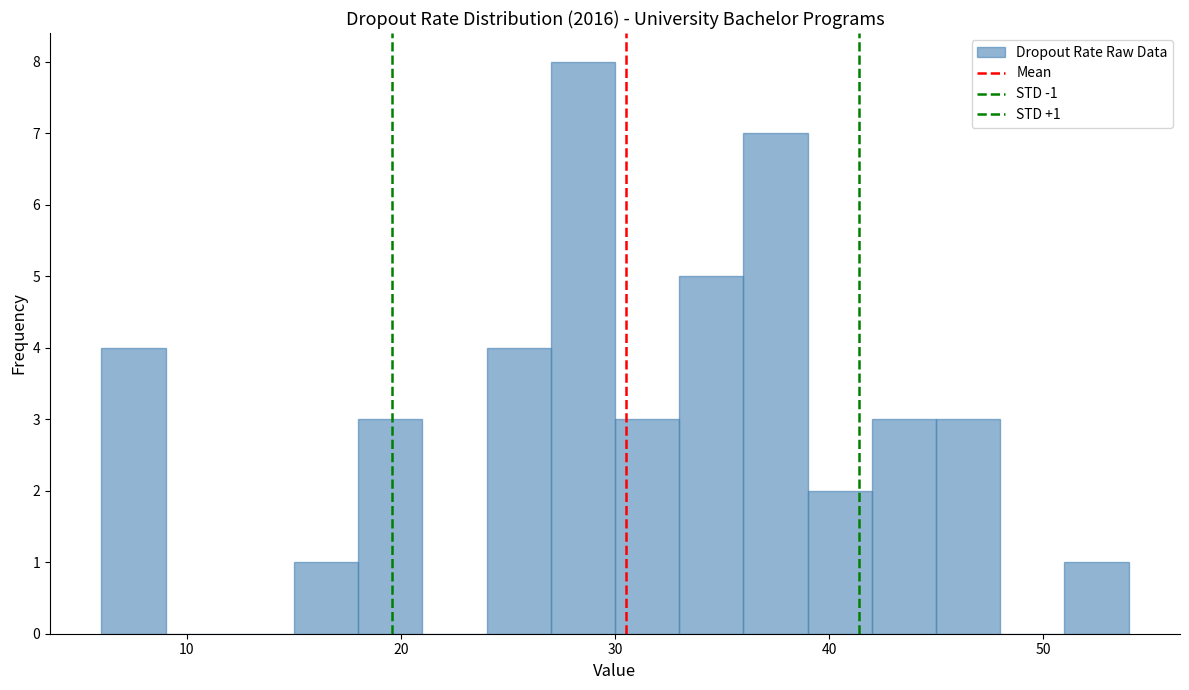

Around what value on the x-axis is the tallest bar? Give the approximate position of its centre, as read against the axis.

29